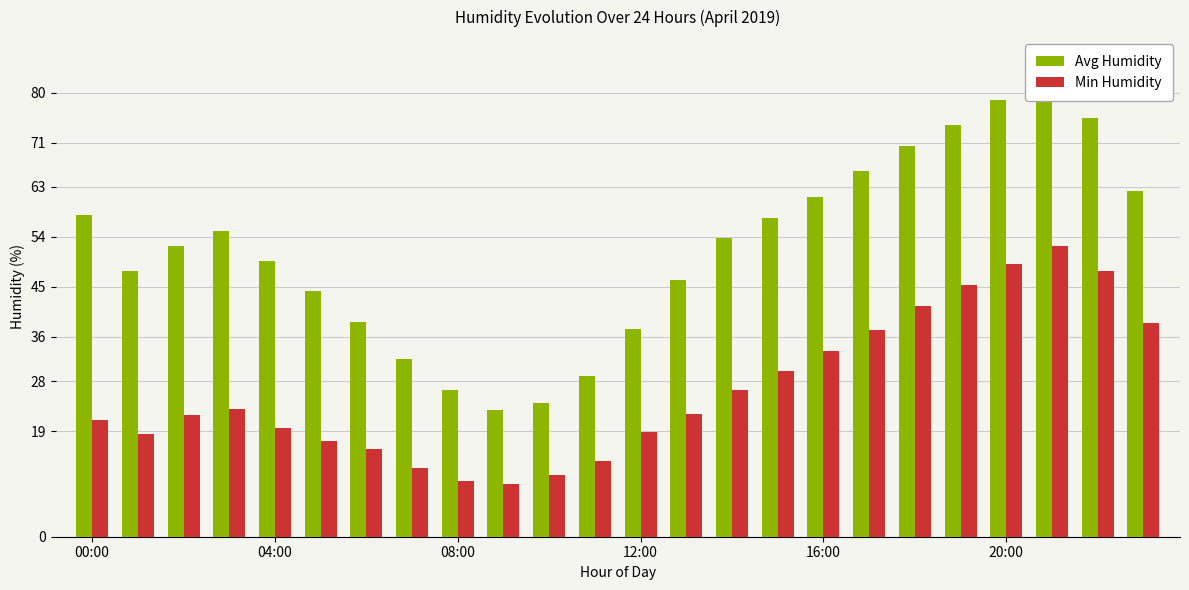

Which series has the widest spread of values?

Avg Humidity